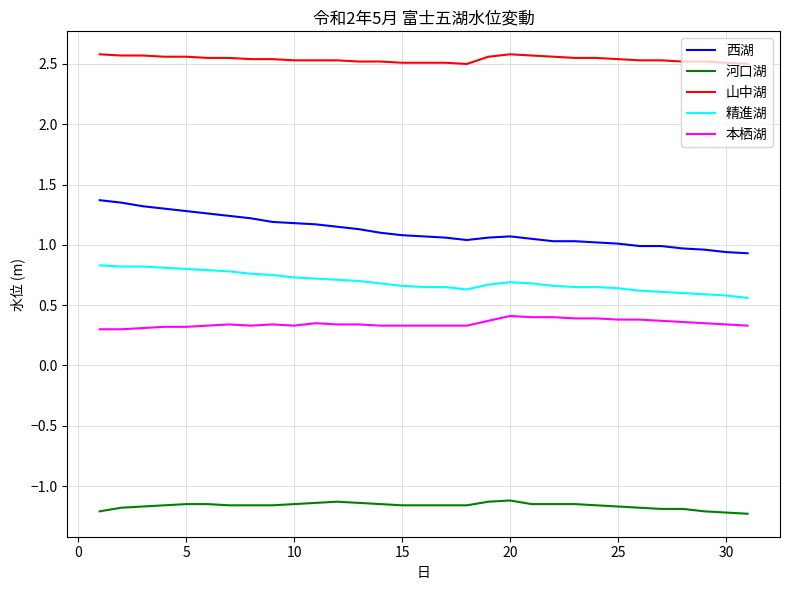

What is the difference between the maximum and minimum values in the 西湖 series?

0.4